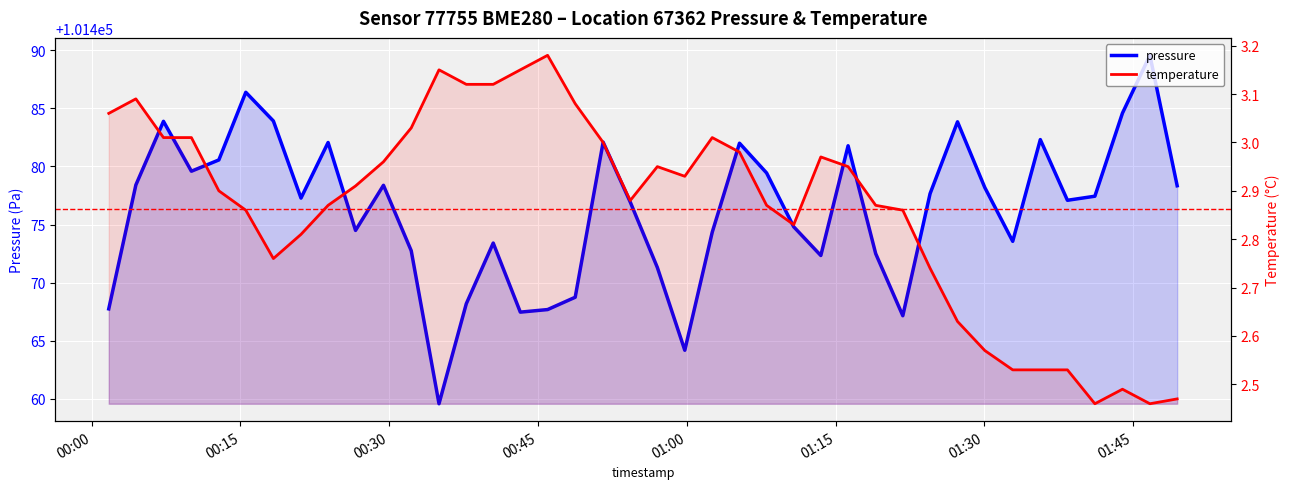

How many lines are shown in the chart?

2